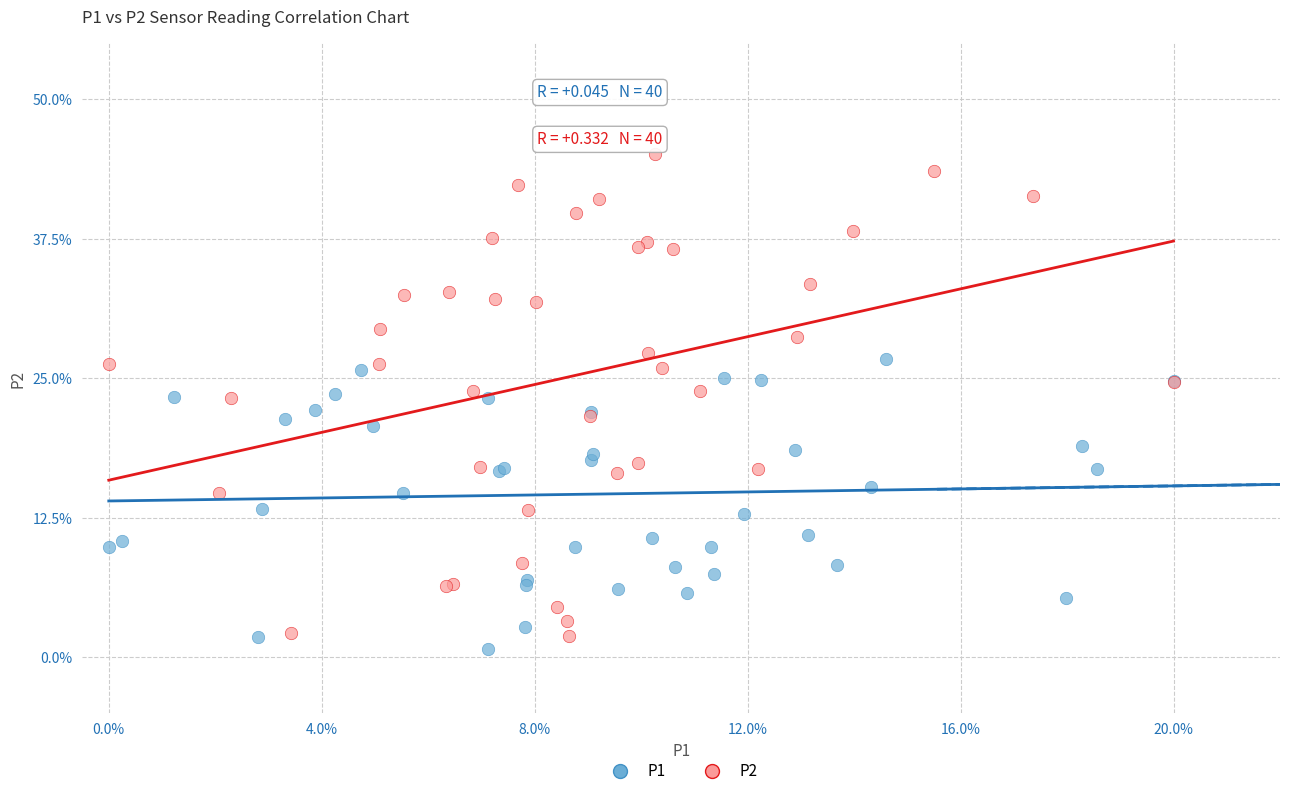

Which series contains the lowest Y value?

P1